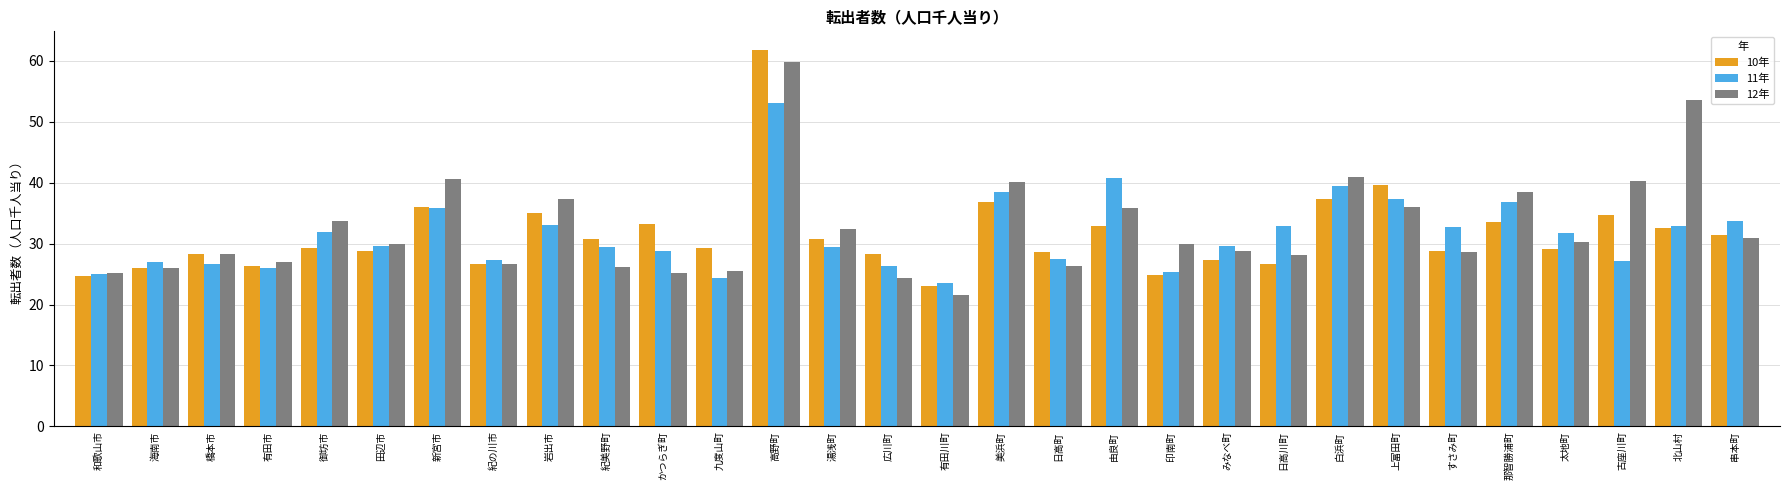

At which label is 10年 closest to 42?

上富田町